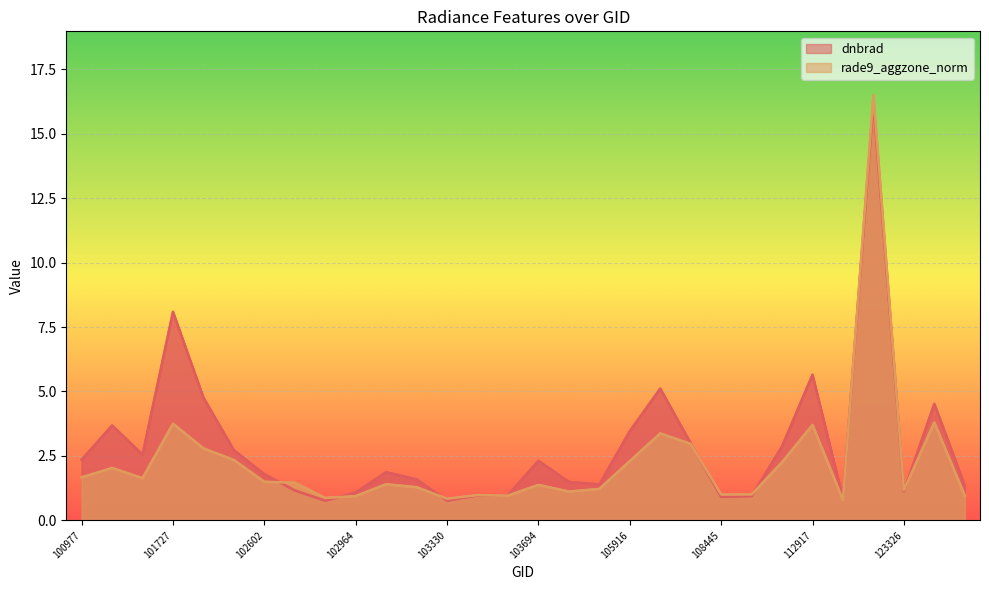

What is the difference between the maximum and minimum values in the rade9_aggzone_norm series?

15.7